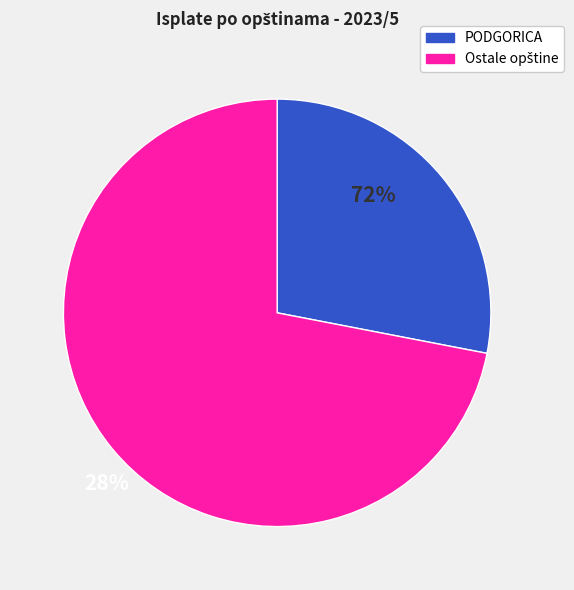

Does any single category account for the majority?

Yes